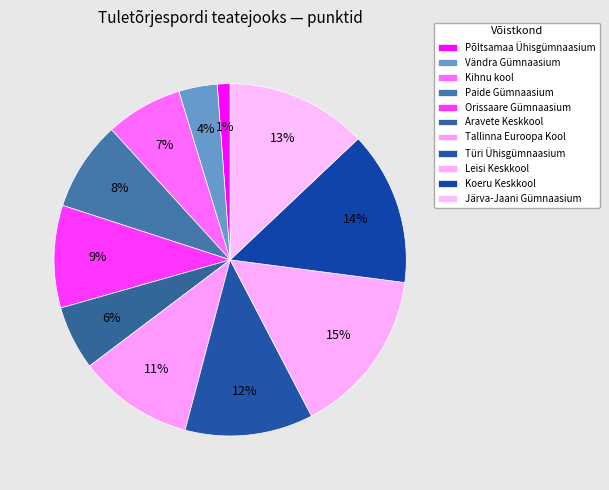

How many segments does this pie chart have?

11